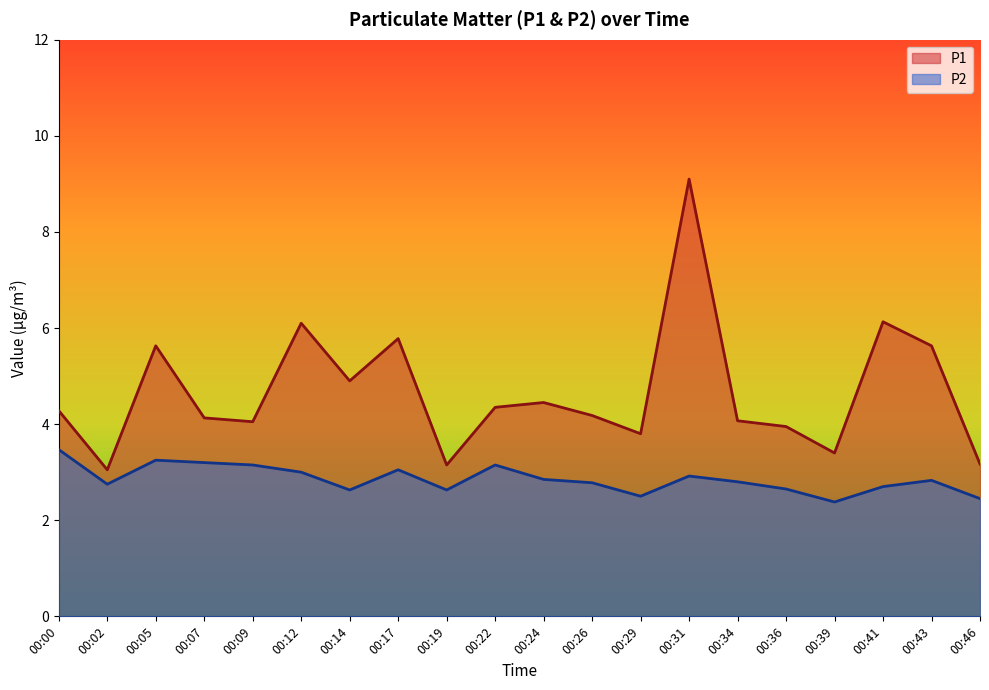

What is the average value of the P1 series?

4.7